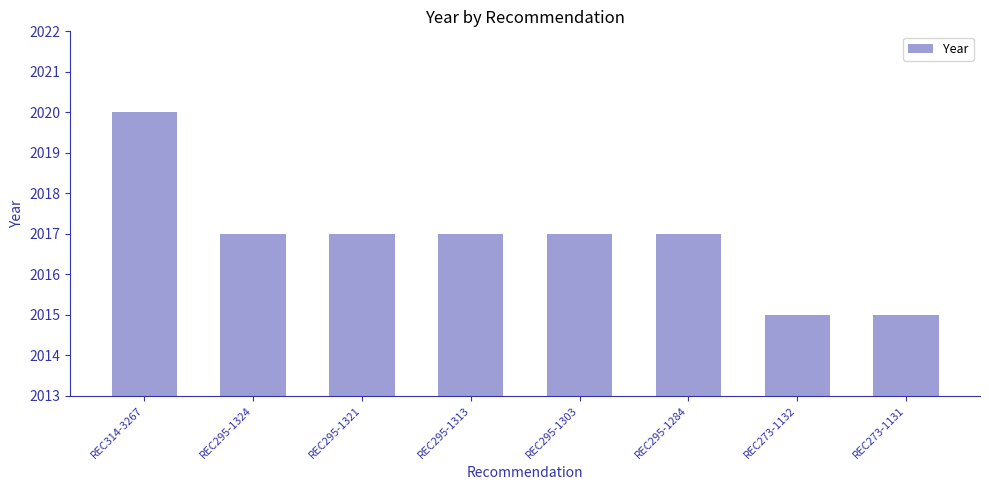

Is it true that the value at REC295-1324 is 2017?

True